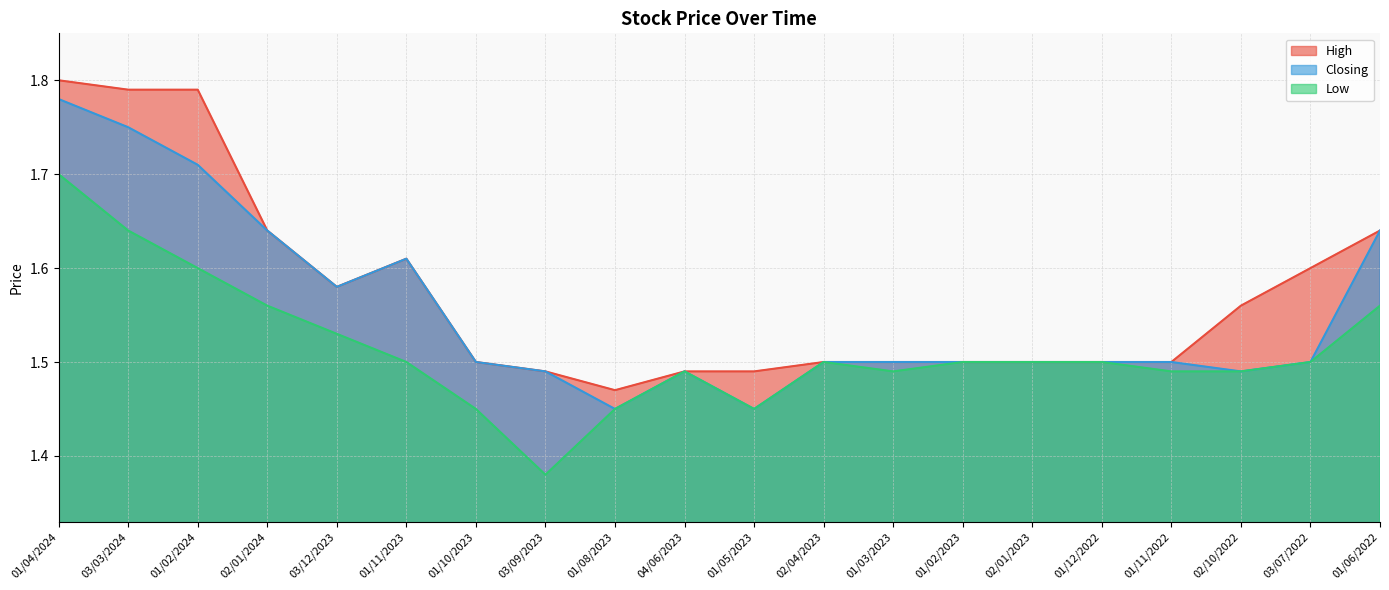

What value does the High series have at 01/06/2022?

1.6